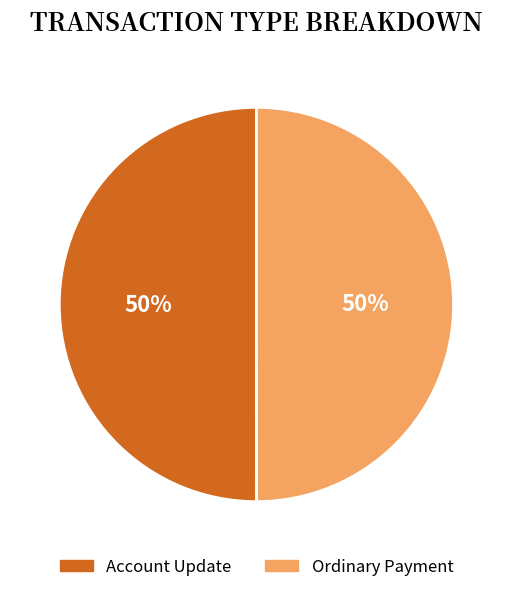

Is the sum of Ordinary Payment and Account Update greater than half?

Yes